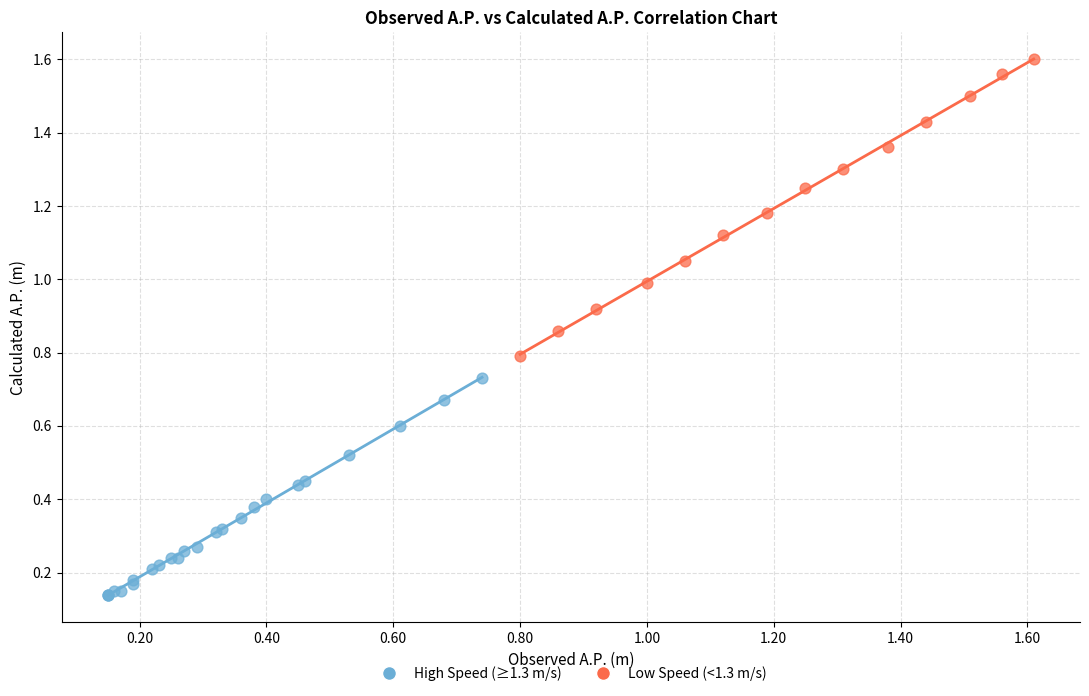

Which series contains the highest Y value?

Low Speed (<1.3 m/s)